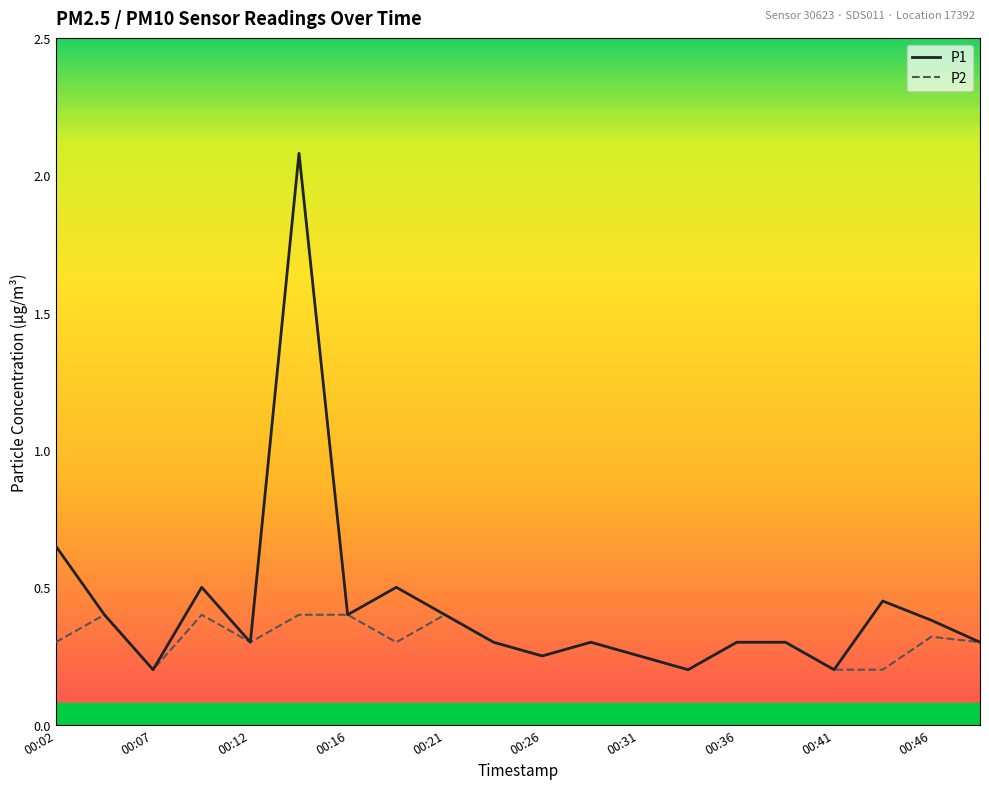

Rank the series by their average value, from highest to lowest.

P1, P2